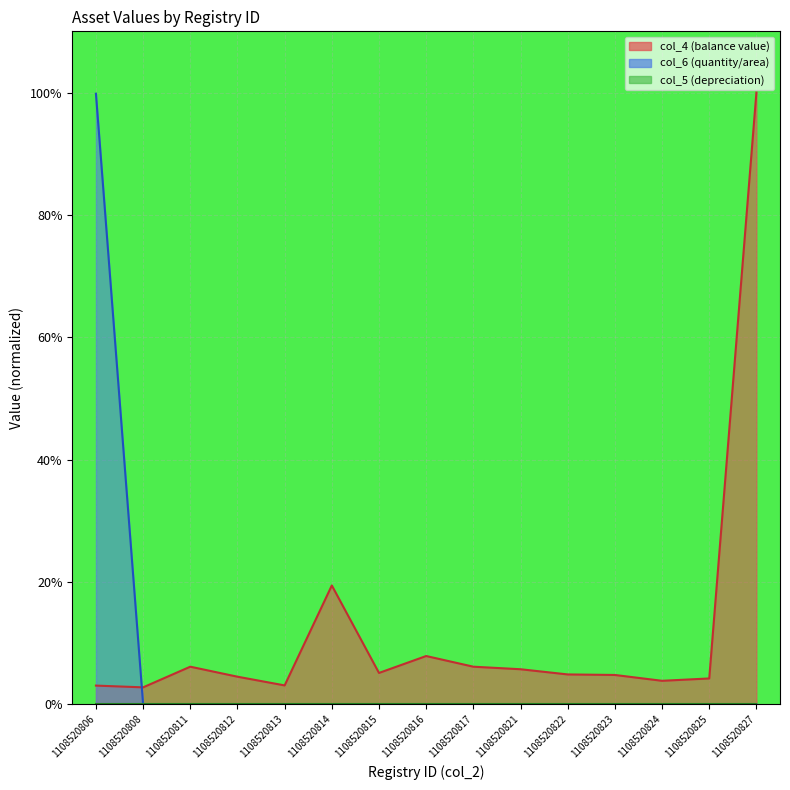

Reading left to right, extract all data points from this chart.

col_4: 0.0	0.0	0.1	0.0	0.0	0.2	0.1	0.1	0.1	0.1	0.0	0.0	0.0	0.0	1.0
col_6: 1.0	0.0	0.0	0.0	0.0	0.0	0.0	0.0	0.0	0.0	0.0	0.0	0.0	0.0	0.0